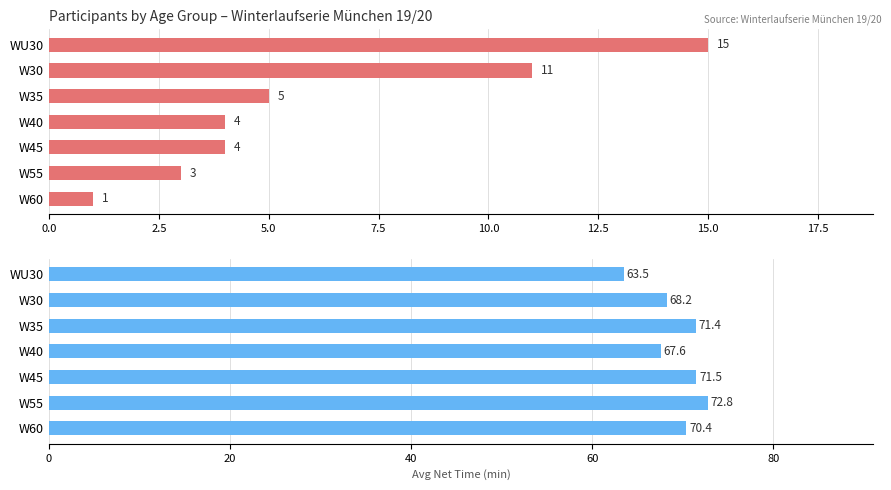

How many data points does each series have?

7